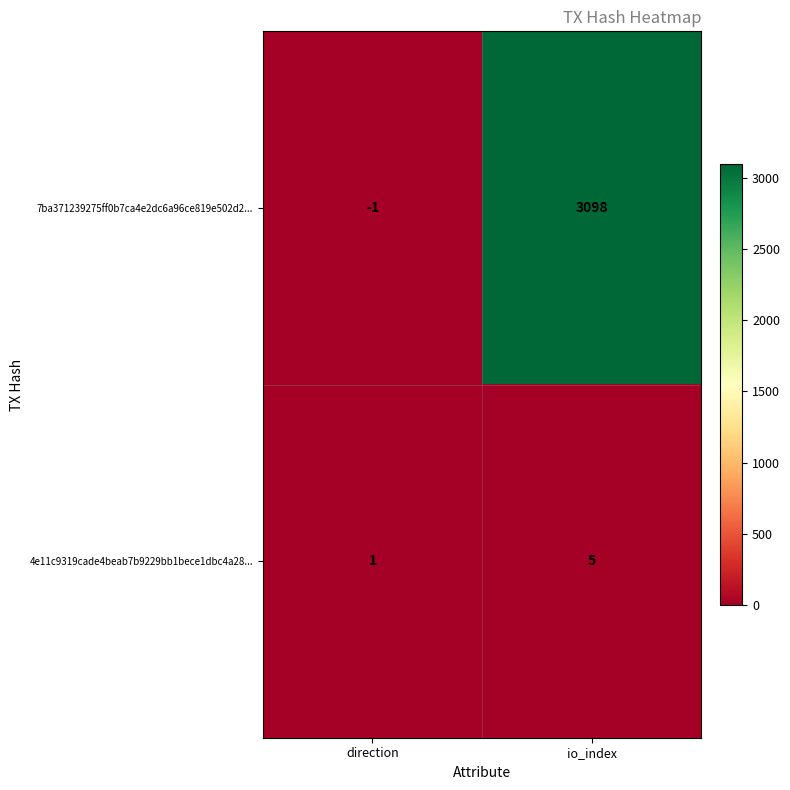

List the labels in order of 4e11c9319cade4beab7b9229bb1bece1dbc4a28... value, largest first.

io_index, direction